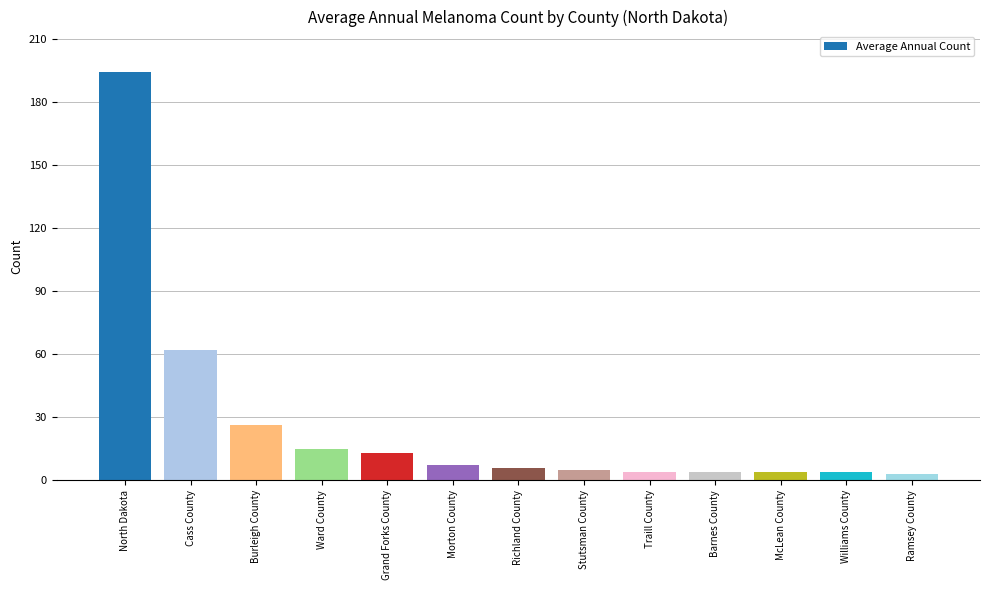

Reading left to right, extract all data points from this chart.

North Dakota=194	Cass County=62	Burleigh County=26	Ward County=15	Grand Forks County=13	Morton County=7	Richland County=6	Stutsman County=5	Traill County=4	Barnes County=4	McLean County=4	Williams County=4	Ramsey County=3